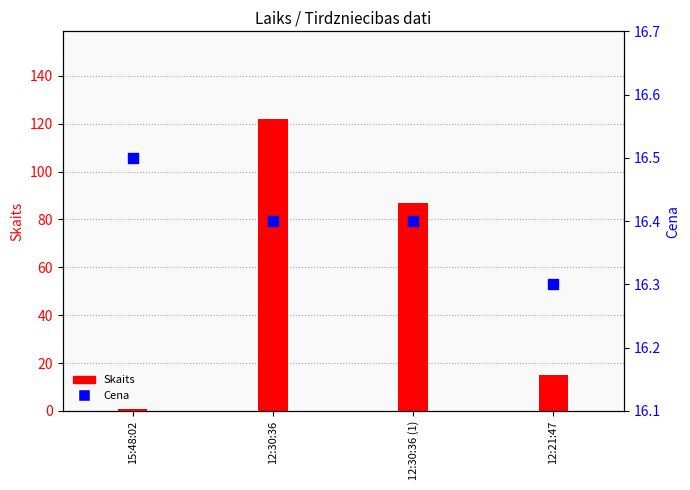

Is the value of Cena at 12:30:36 (1) greater than the value of Skaits at 12:30:36 (1)?

No